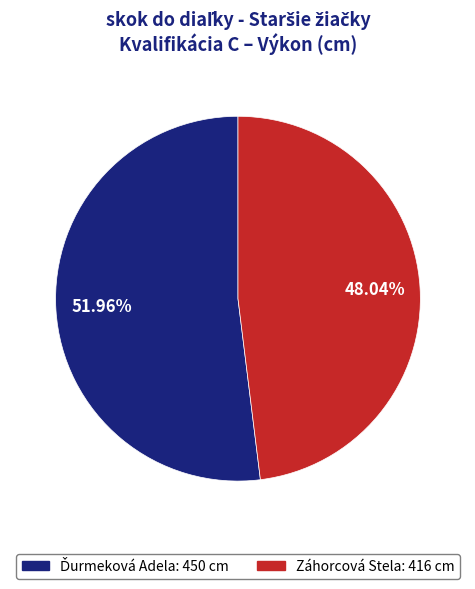

Is there a majority slice in this chart?

Yes